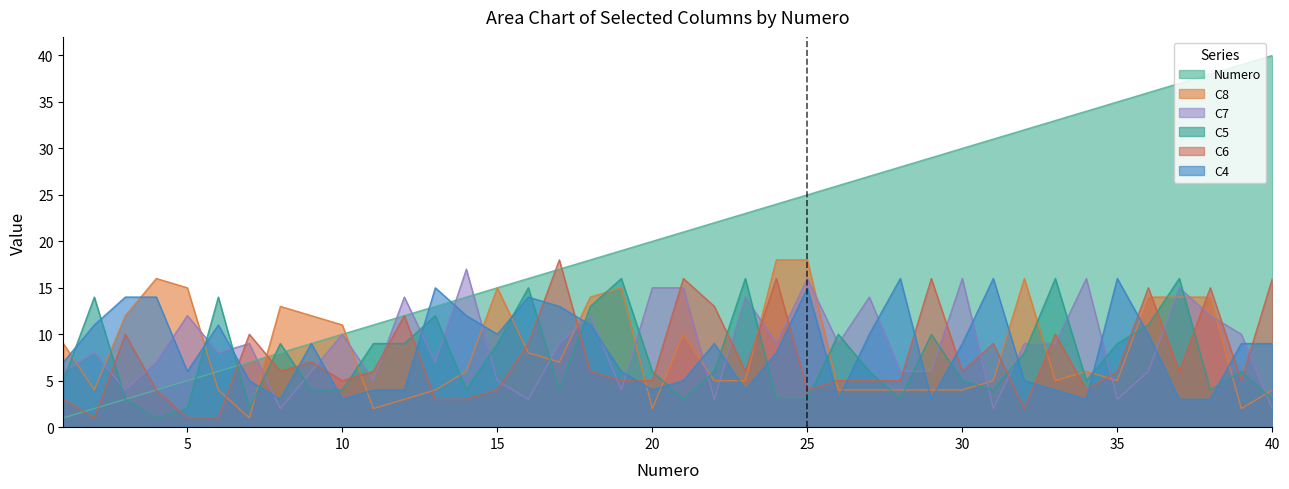

Which series changed the most between 10 and 17?

C6